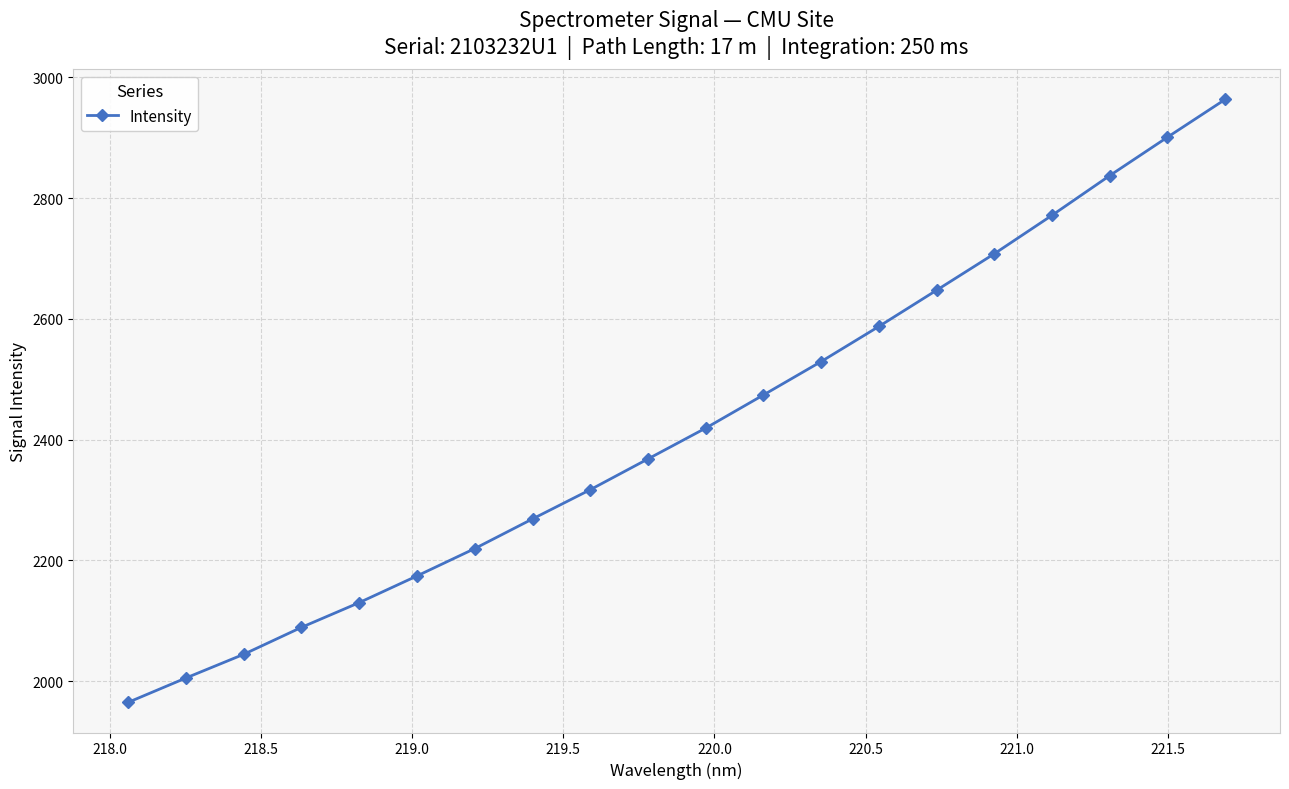

What is the maximum value shown in the chart?

2963.3